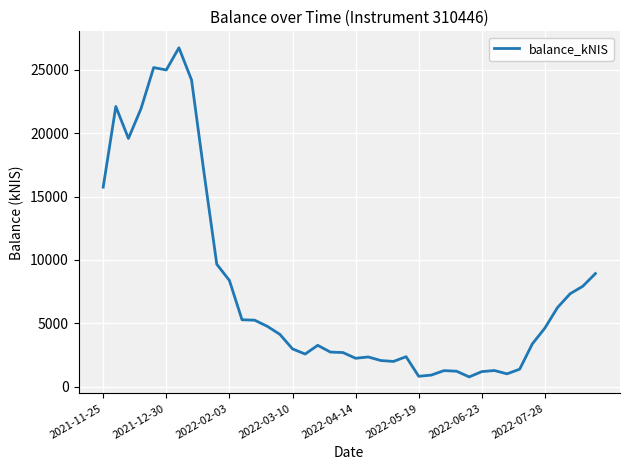

What is the smallest value displayed?

769.5